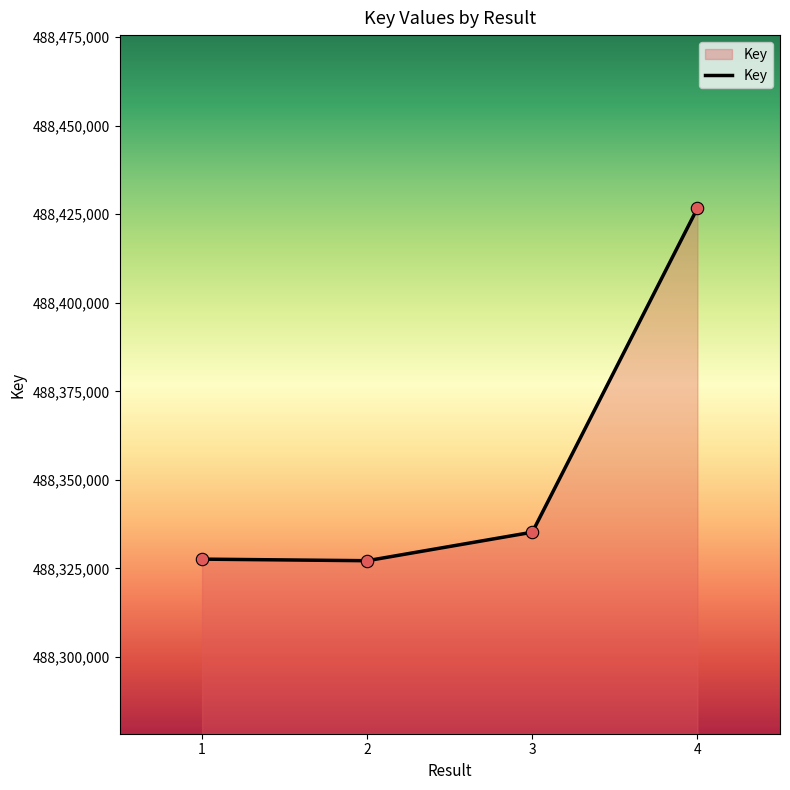

What is the change in value from 2 to 4?

+99513